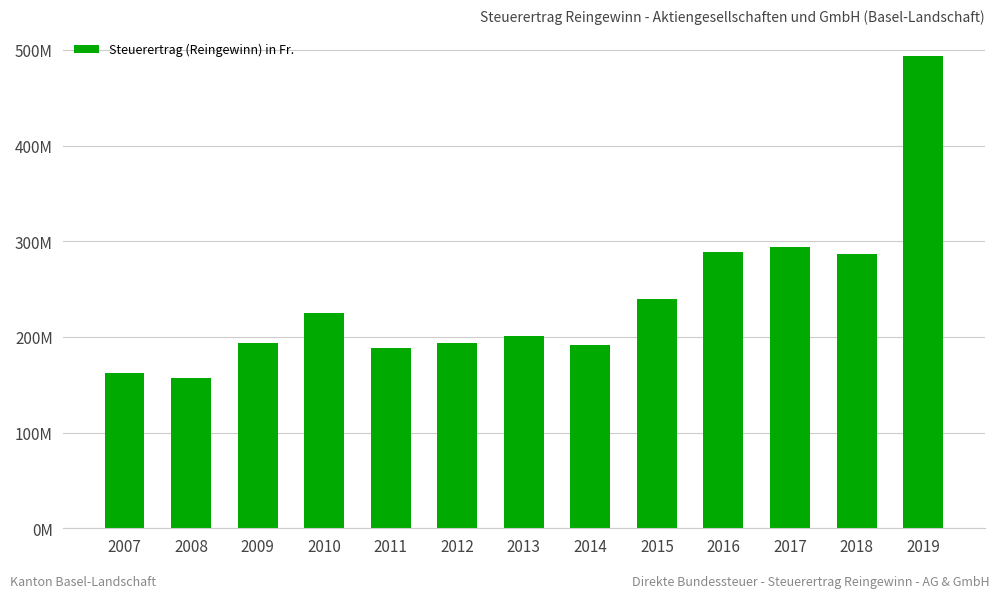

What is the maximum value shown in the chart?

494139185